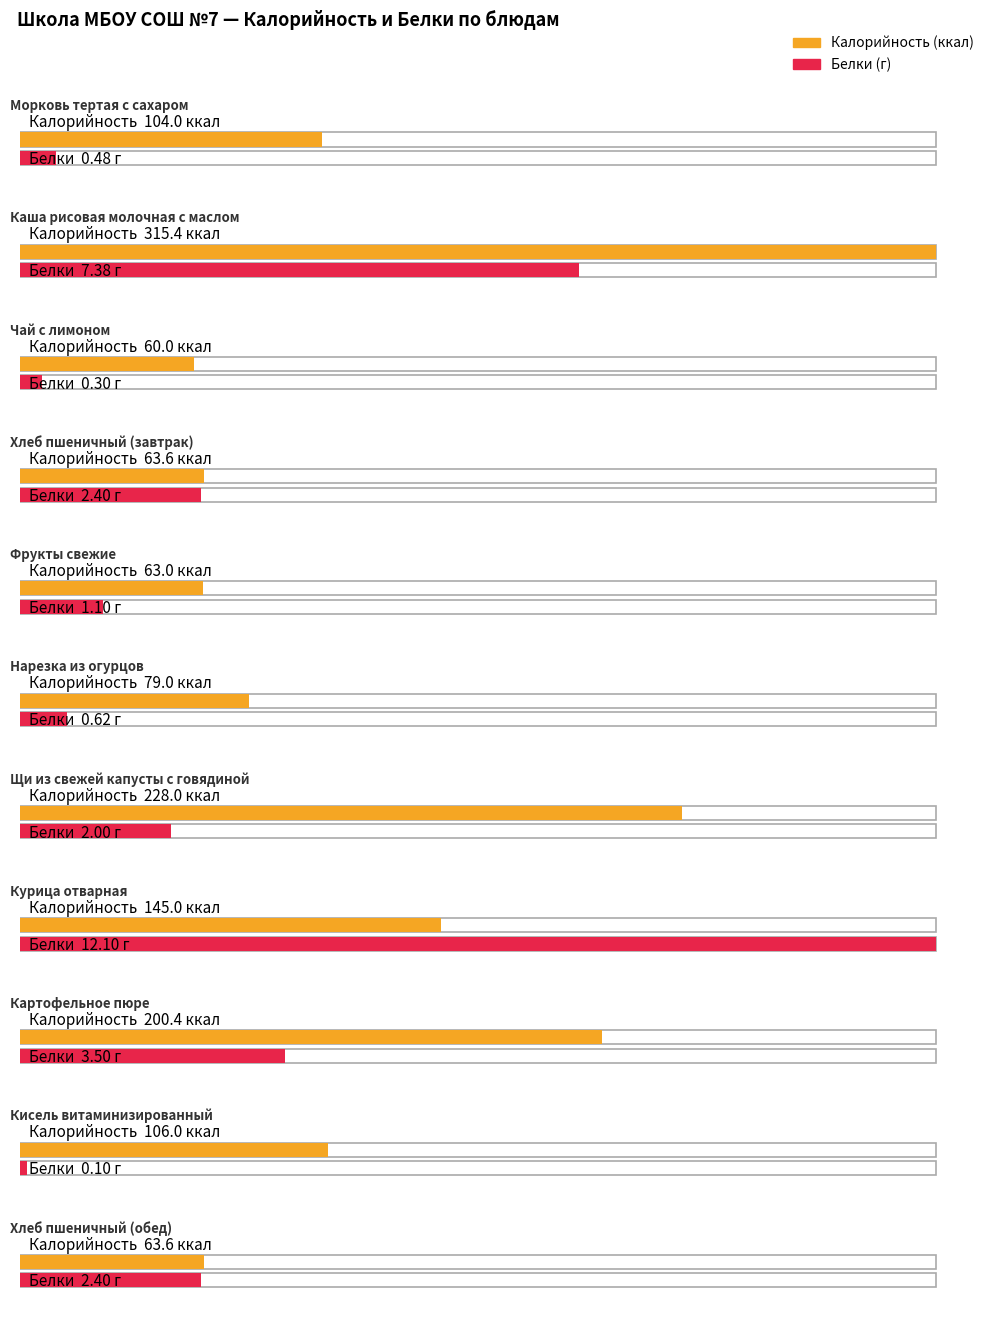

Rank the series at Нарезка из огурцов from highest to lowest value.

Калорийность, Белки